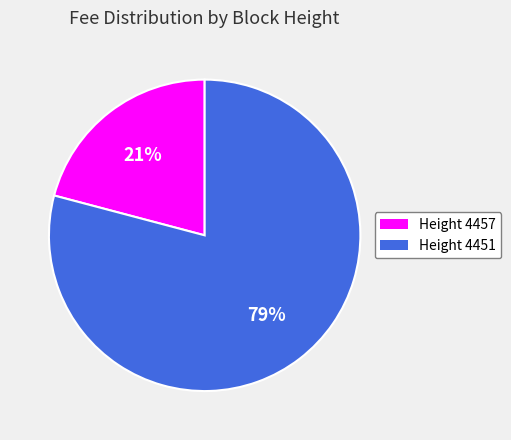

Is there any slice that represents more than half of the pie?

Yes